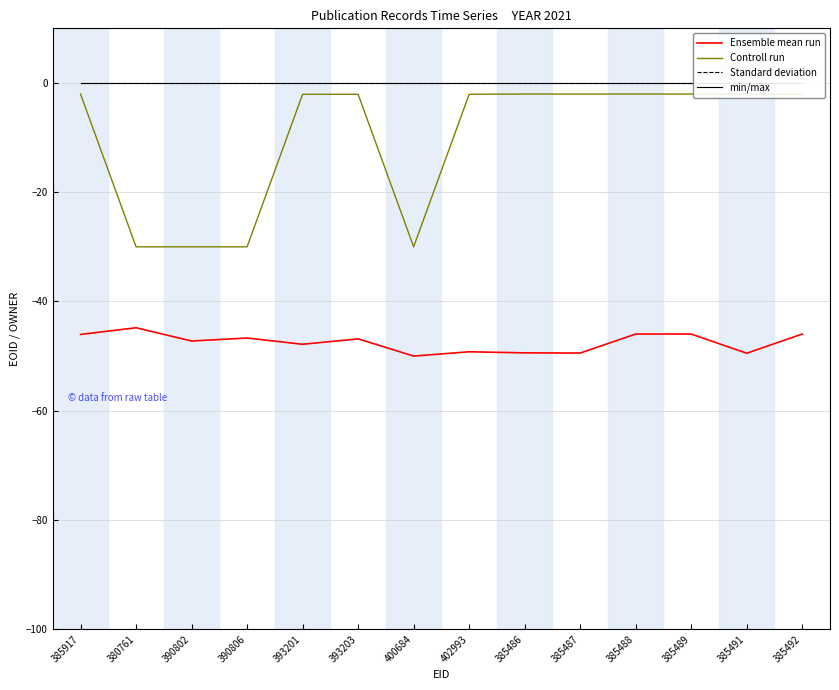

What are all the series names shown in the legend?

Ensemble mean run, Controll run, Standard deviation, min/max